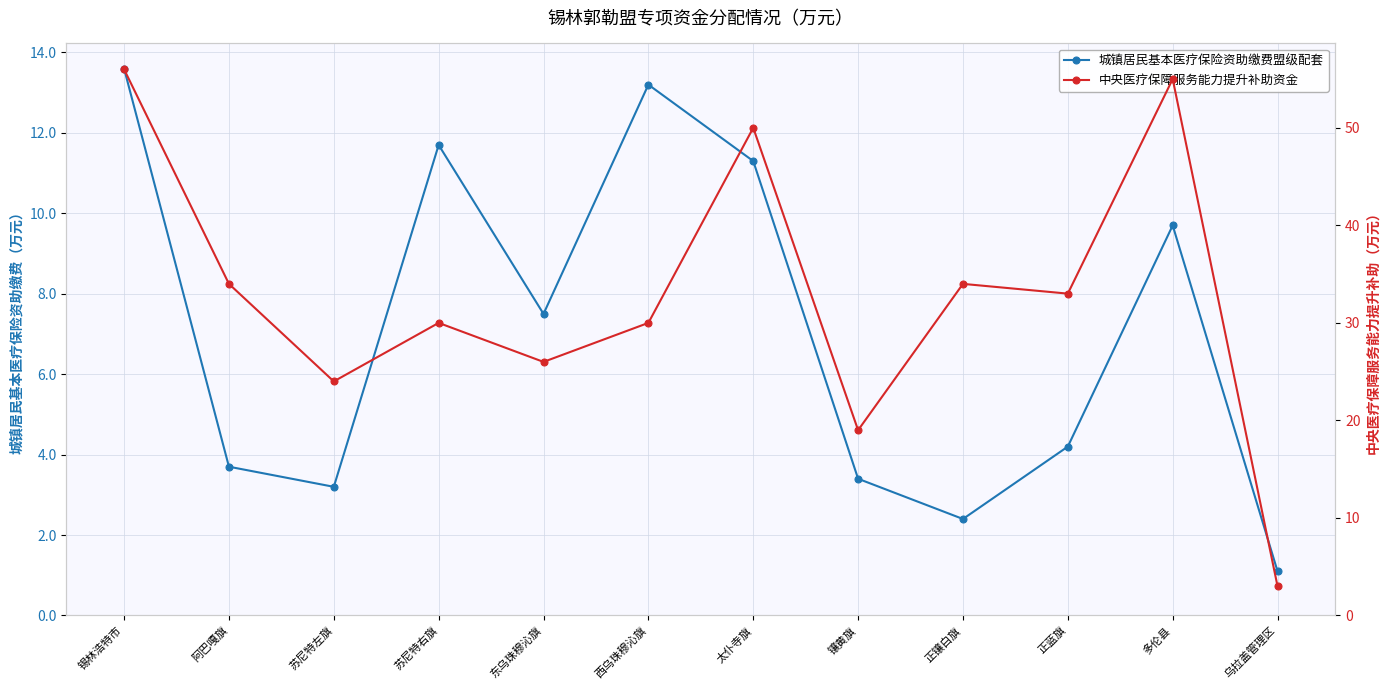

What is the label of the 5th point from the left?

东乌珠穆沁旗